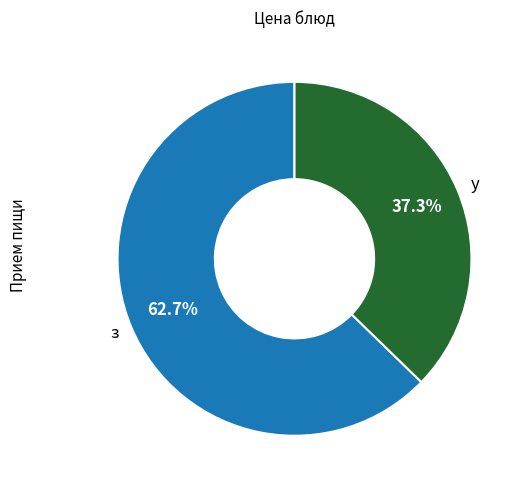

To the nearest percent, what is the difference between the largest and smallest slice percentages?

25%